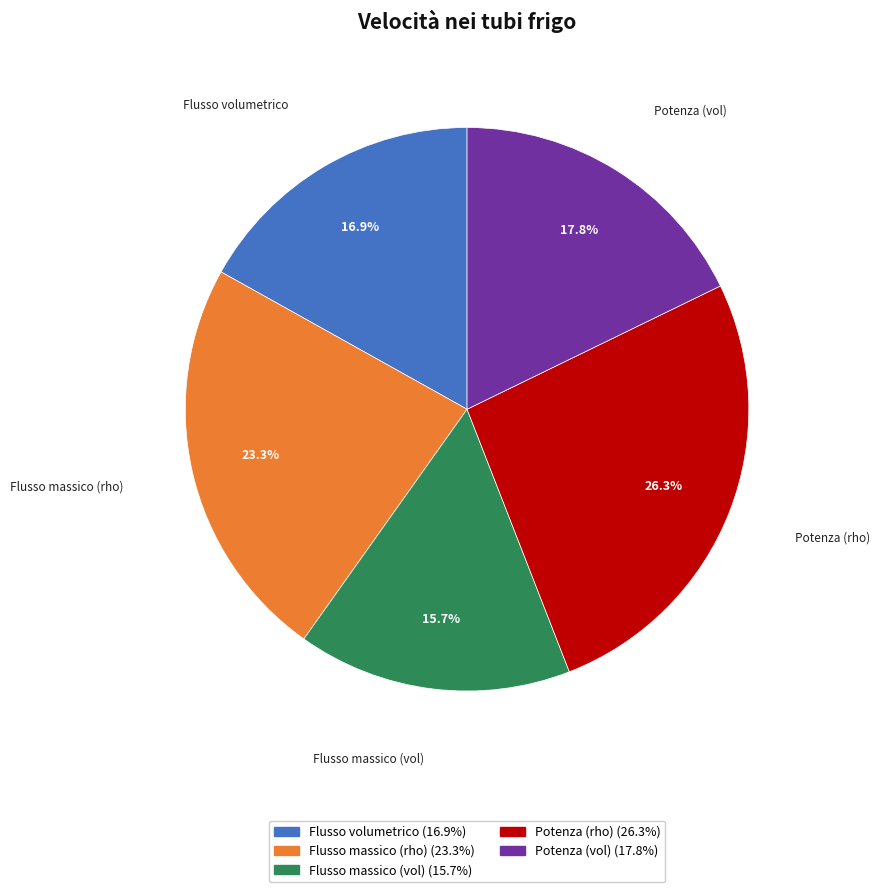

Is it true that Flusso massico (rho) is 14% of the pie?

False